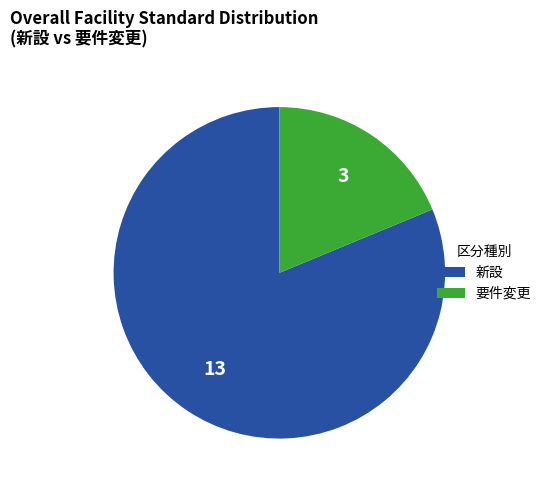

Combined, do 要件変更 and 新設 account for over 50%?

Yes